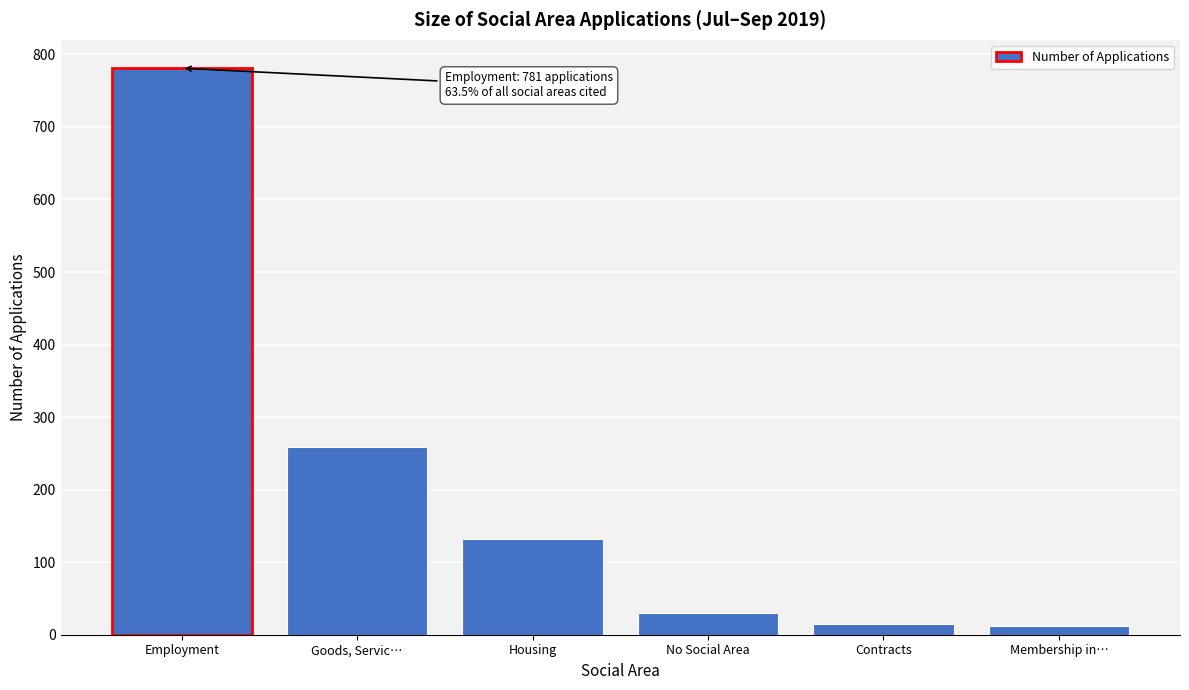

What is the sum of the values at Housing and Employment?

913